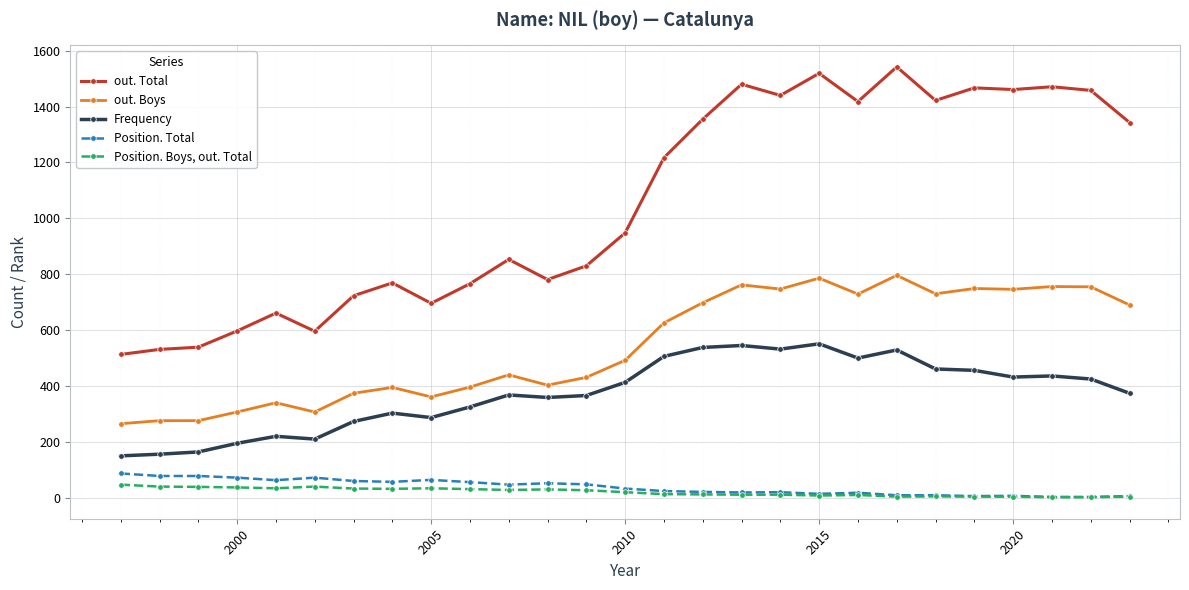

True or false: out. Total has more than 2 points higher than both neighbors.

True